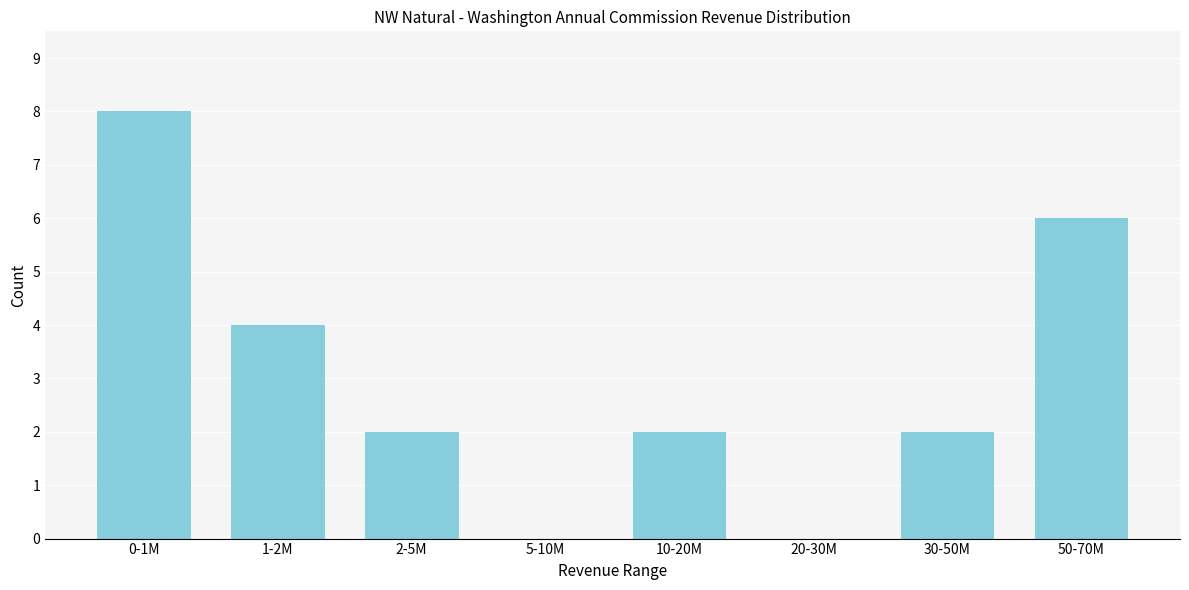

Reading left to right, what are all the values shown in this chart?

0-1M=8	1-2M=4	2-5M=2	5-10M=0	10-20M=2	20-30M=0	30-50M=2	50-70M=6